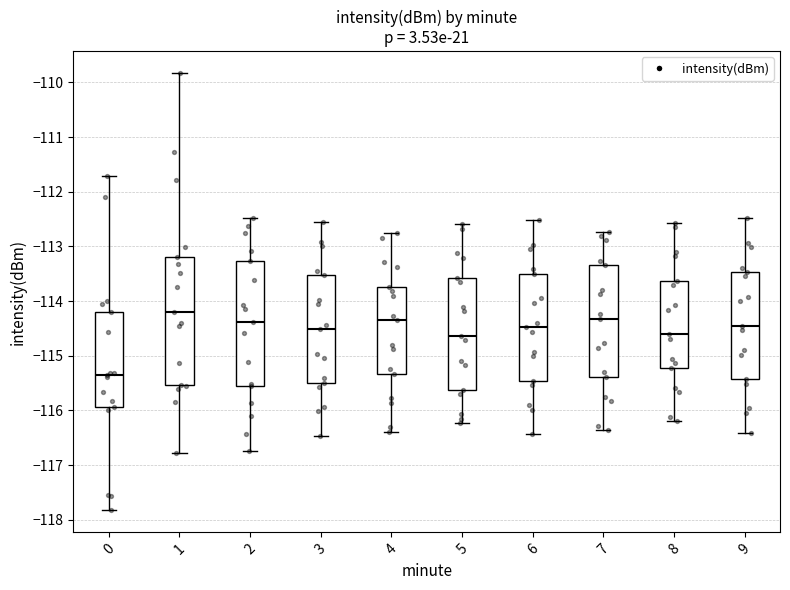

Which box has the lowest median line?

0